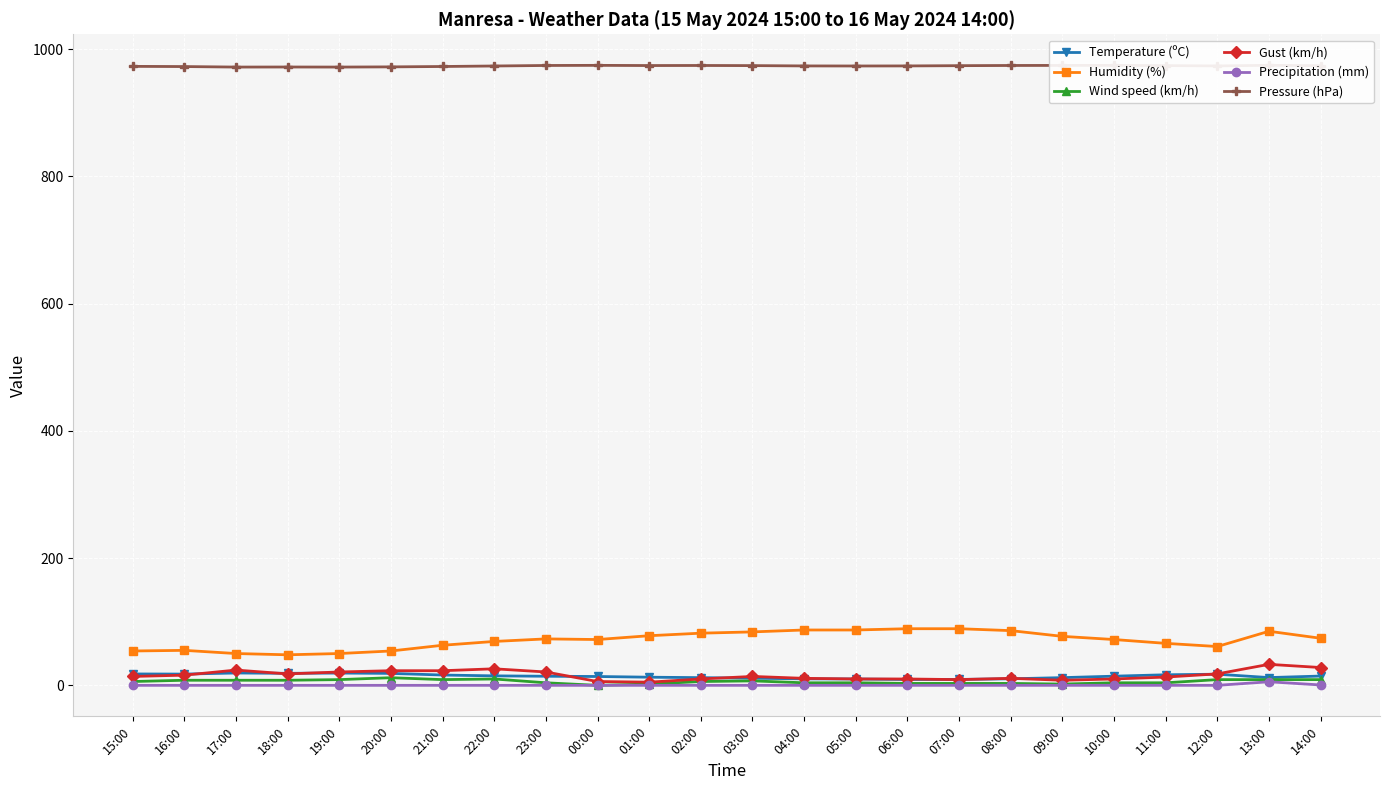

How many data points in Humidity (%) are less than 73?

12